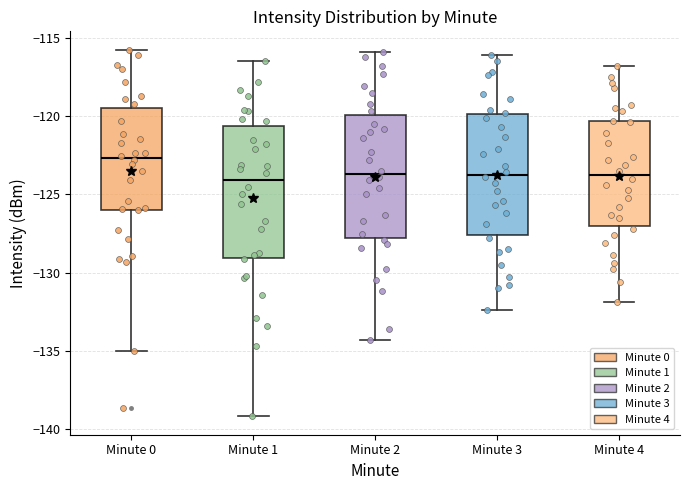

Reading left to right, transcribe this box plot: for each box, give where its median line is, the range the box spans, and where its two whiskers end, as read against the y-axis. The values are not printed on the chart, so give them approximately, as read against the axis.

Minute 0: median -122.5, box -126.0 to -119.5, whiskers -135.0 to -116.0
Minute 1: median -124.0, box -129.0 to -120.5, whiskers -139.0 to -116.5
Minute 2: median -123.5, box -128.0 to -120.0, whiskers -134.5 to -116.0
Minute 3: median -123.5, box -127.5 to -120.0, whiskers -132.5 to -116.0
Minute 4: median -123.5, box -127.0 to -120.5, whiskers -132.0 to -117.0